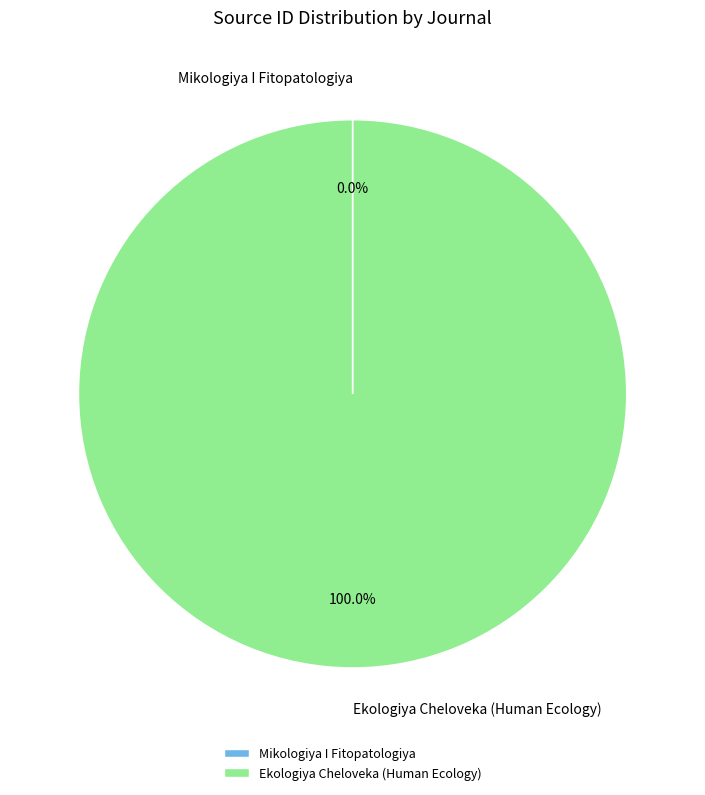

Which slice is the largest?

Ekologiya Cheloveka (Human Ecology)